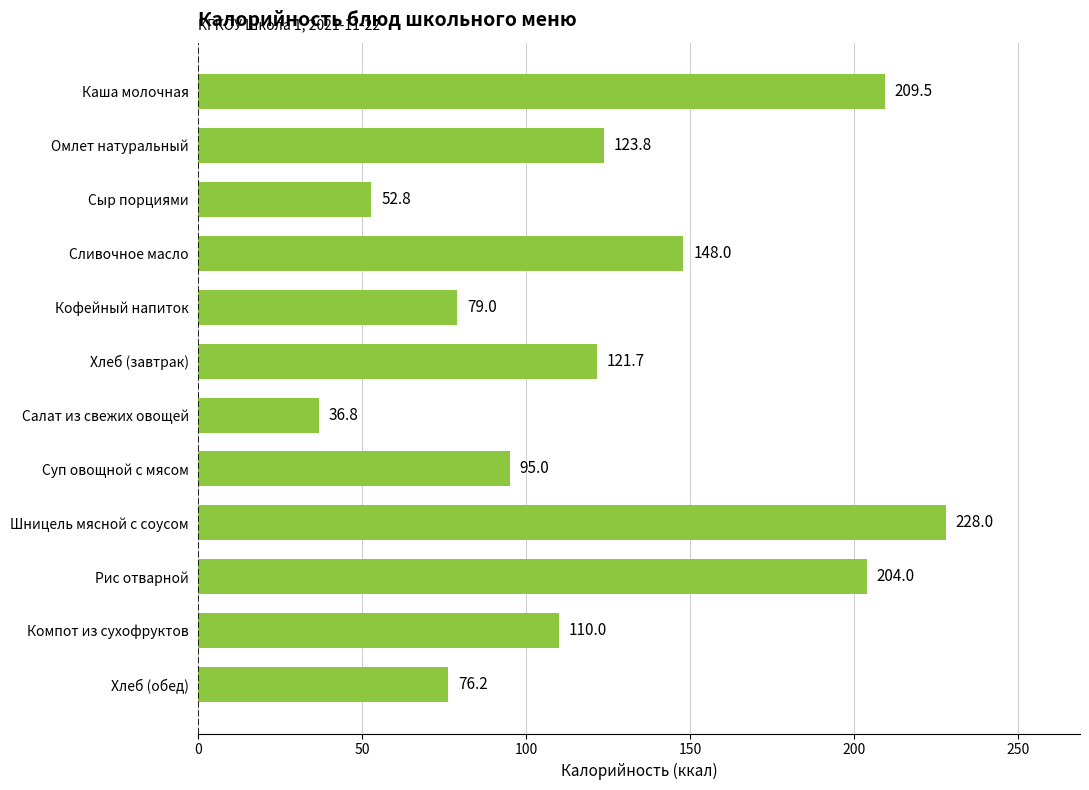

Rank the categories by value from highest to lowest.

Шницель мясной с соусом, Каша молочная, Рис отварной, Сливочное масло, Омлет натуральный, Хлеб (завтрак), Компот из сухофруктов, Суп овощной с мясом, Кофейный напиток, Хлеб (обед), Сыр порциями, Салат из свежих овощей